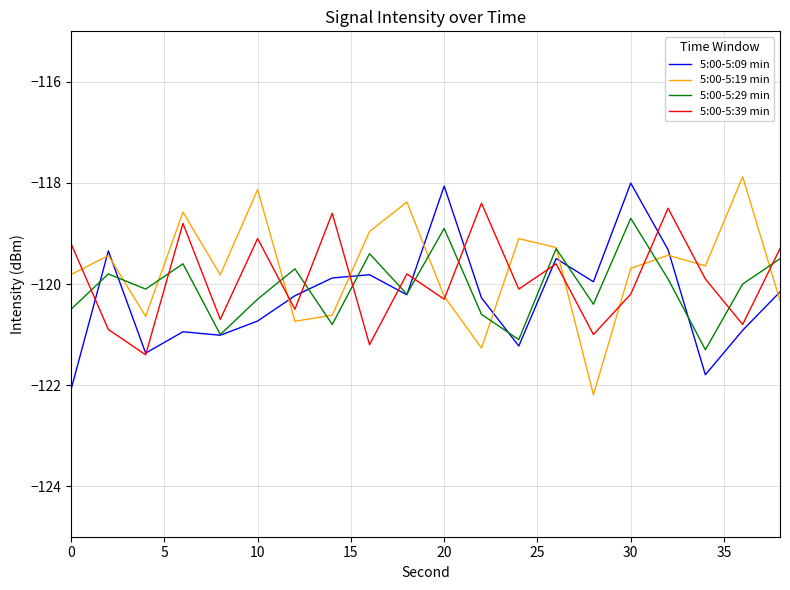

What is the minimum value shown in the chart?

-122.2